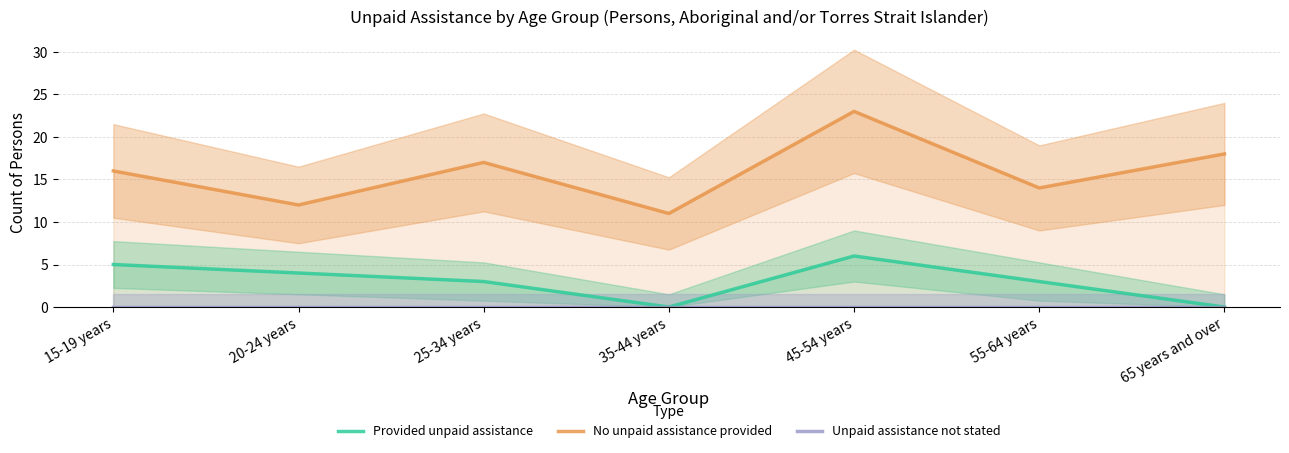

What is the spread (max minus min) of values at 25-34 years?

17